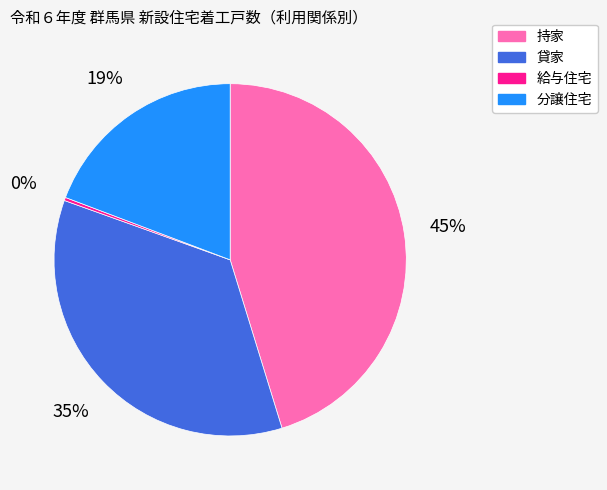

The 貸家 slice represents 35% of the pie. True or false?

True